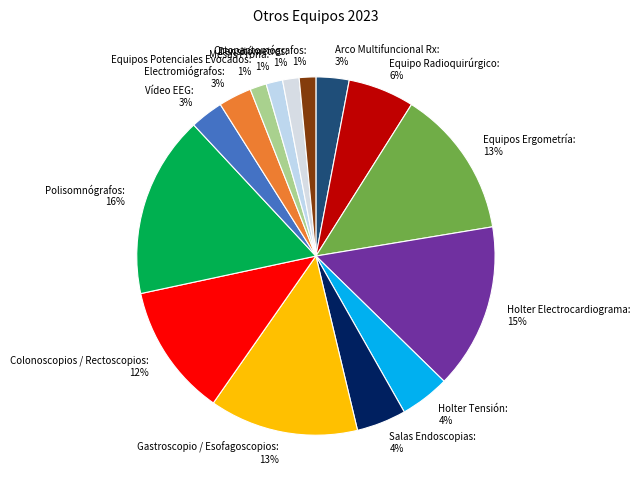

Is it true that Mesas Prona is 1% of the pie?

True